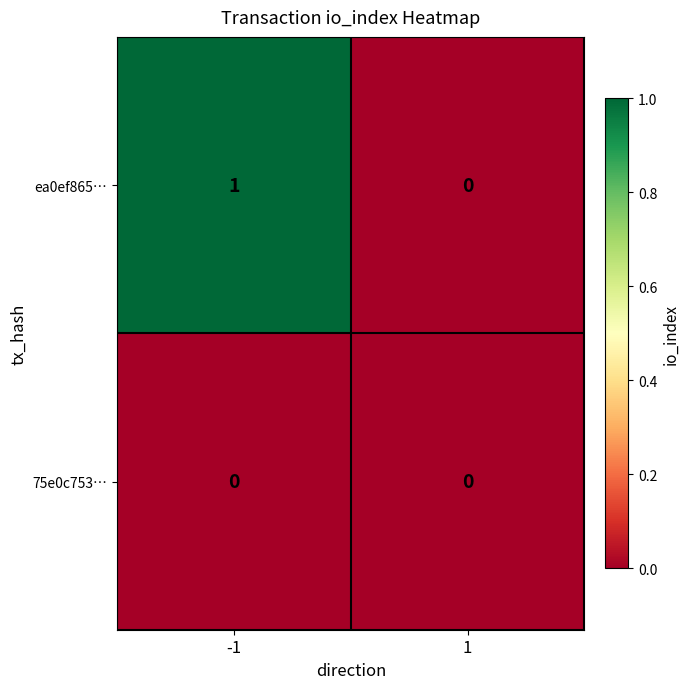

Is the value of 75e0c753… at -1 greater than the value of ea0ef865… at -1?

No